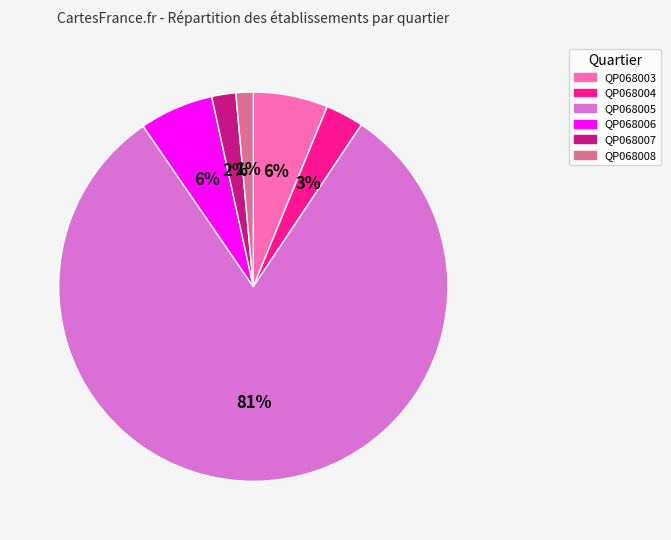

True or false: QP068007 accounts for 2% of the total.

True